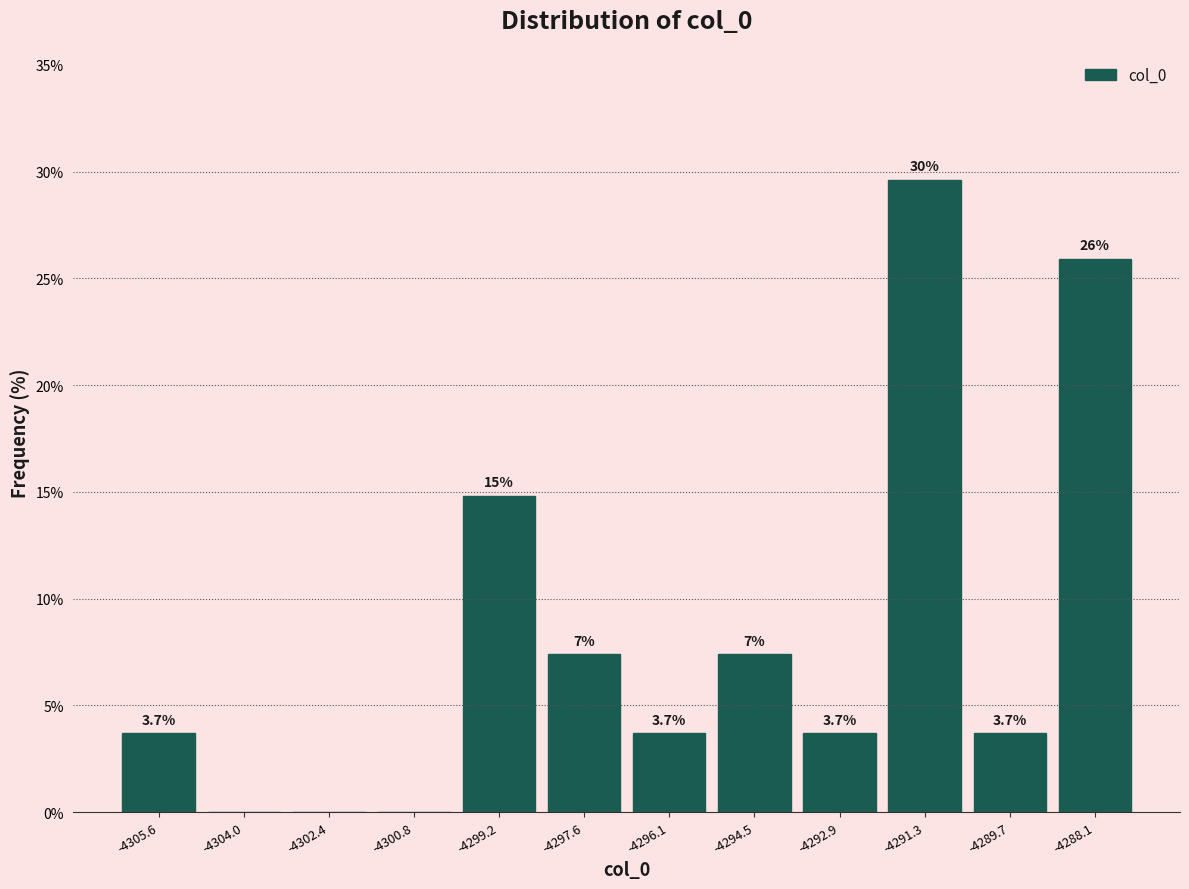

Which range on the x-axis has the tallest bar?

-4292.0 to -4290.4